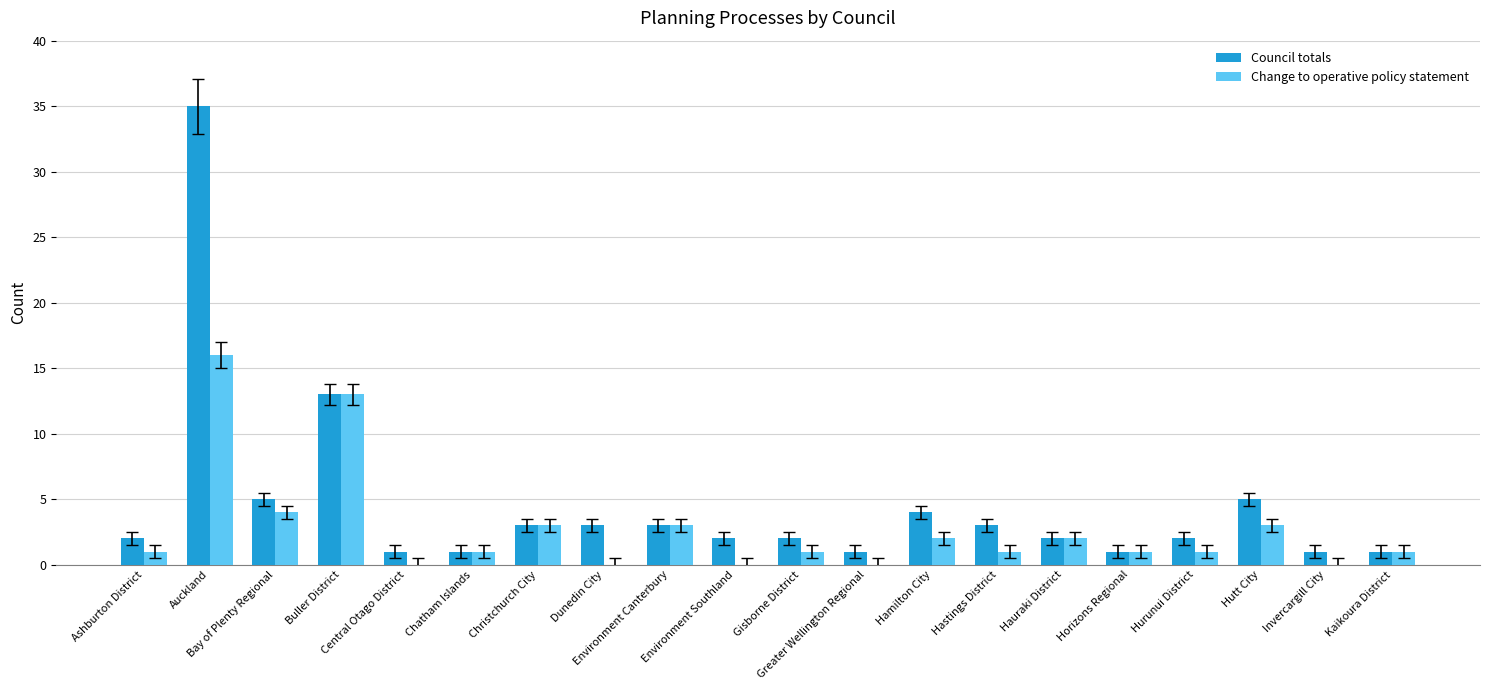

What is the sum of all Council totals values?

90